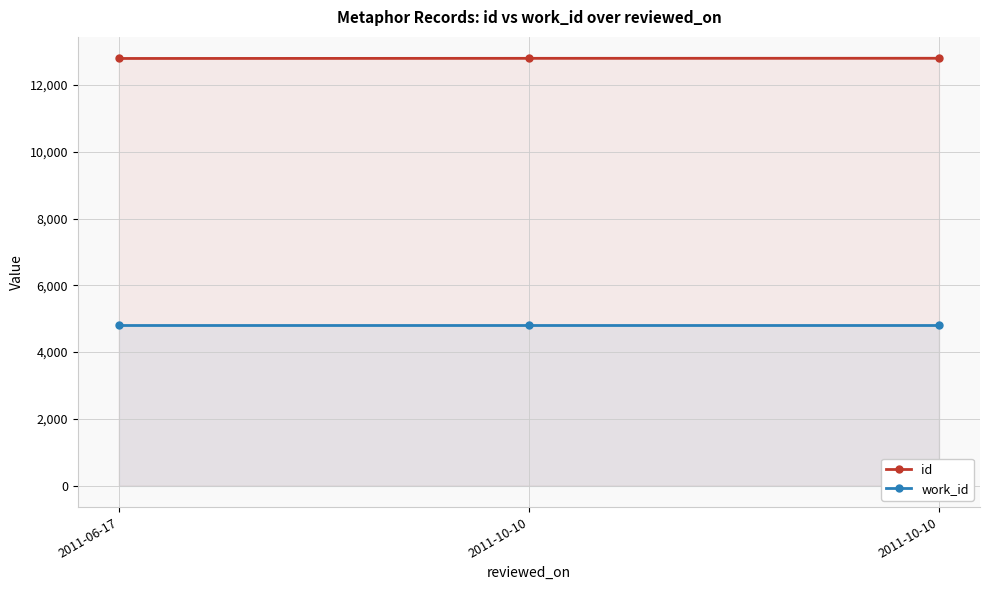

Count the number of data series in this chart.

2